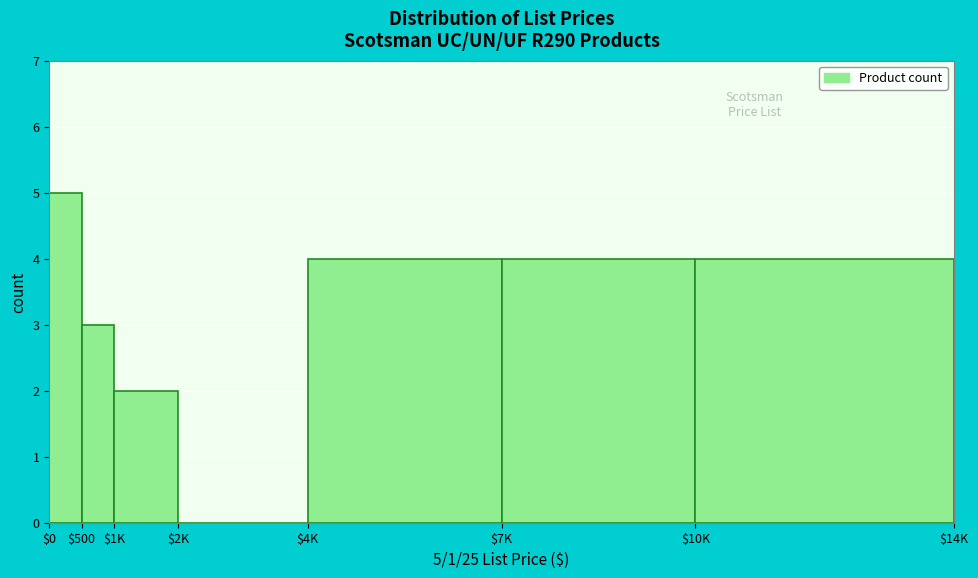

What is the greatest value displayed?

5